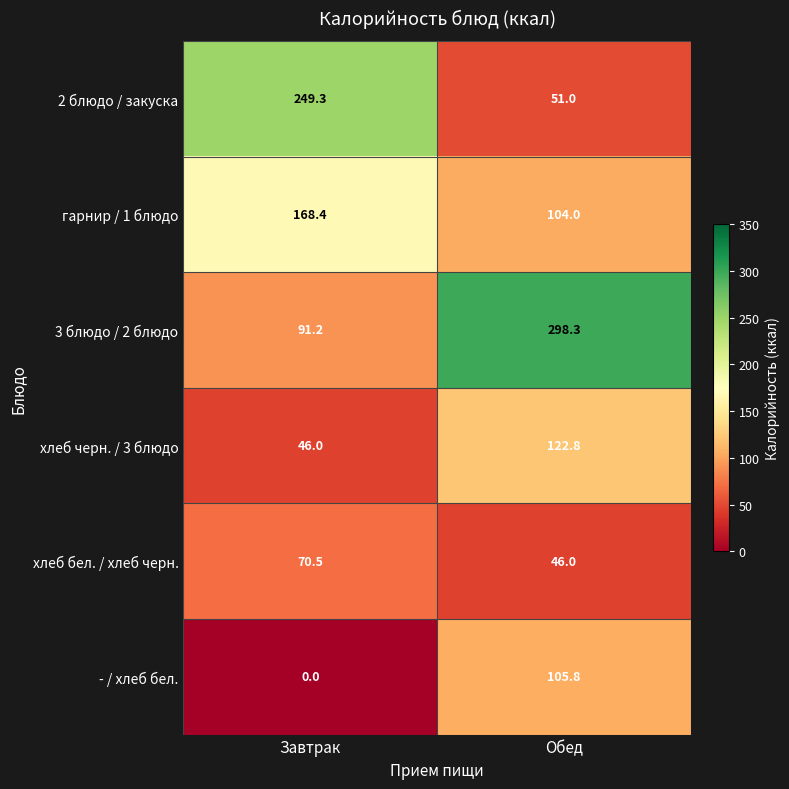

What is the difference between the гарнир / 1 блюдо values at Обед and Завтрак?

64.4